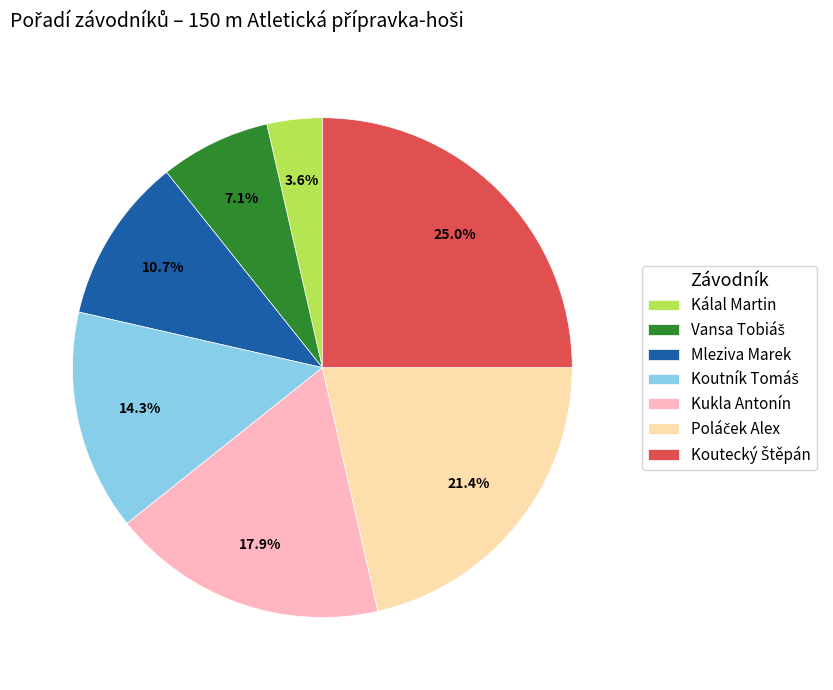

Combined, what portion of the pie is Kálal Martin and Mleziva Marek?

14.3%